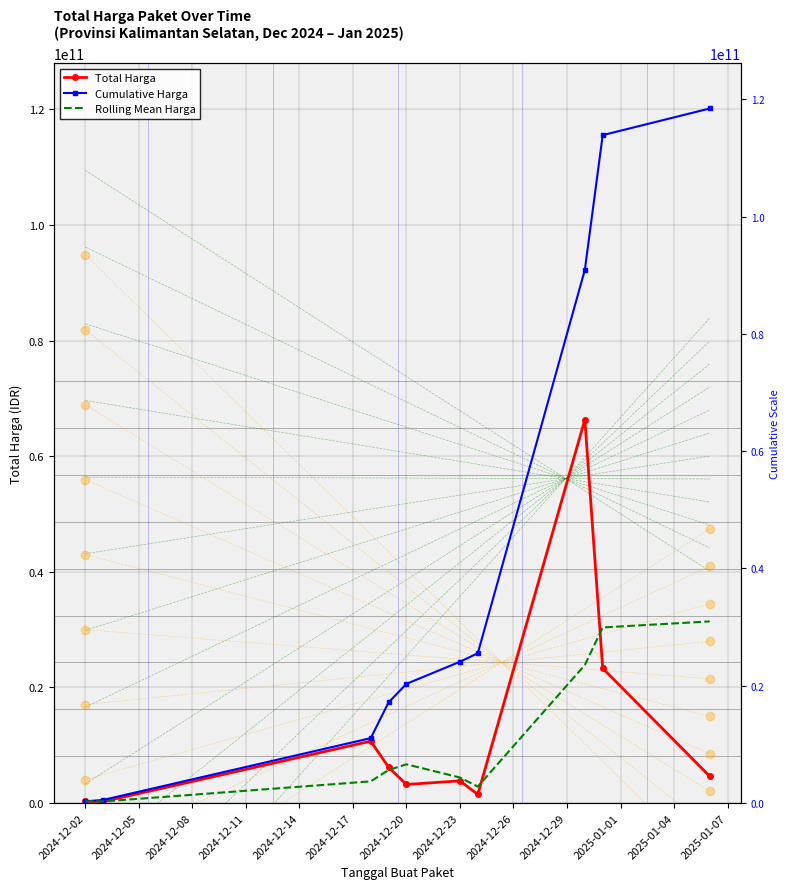

Is this an area chart (filled region under the line)?

No